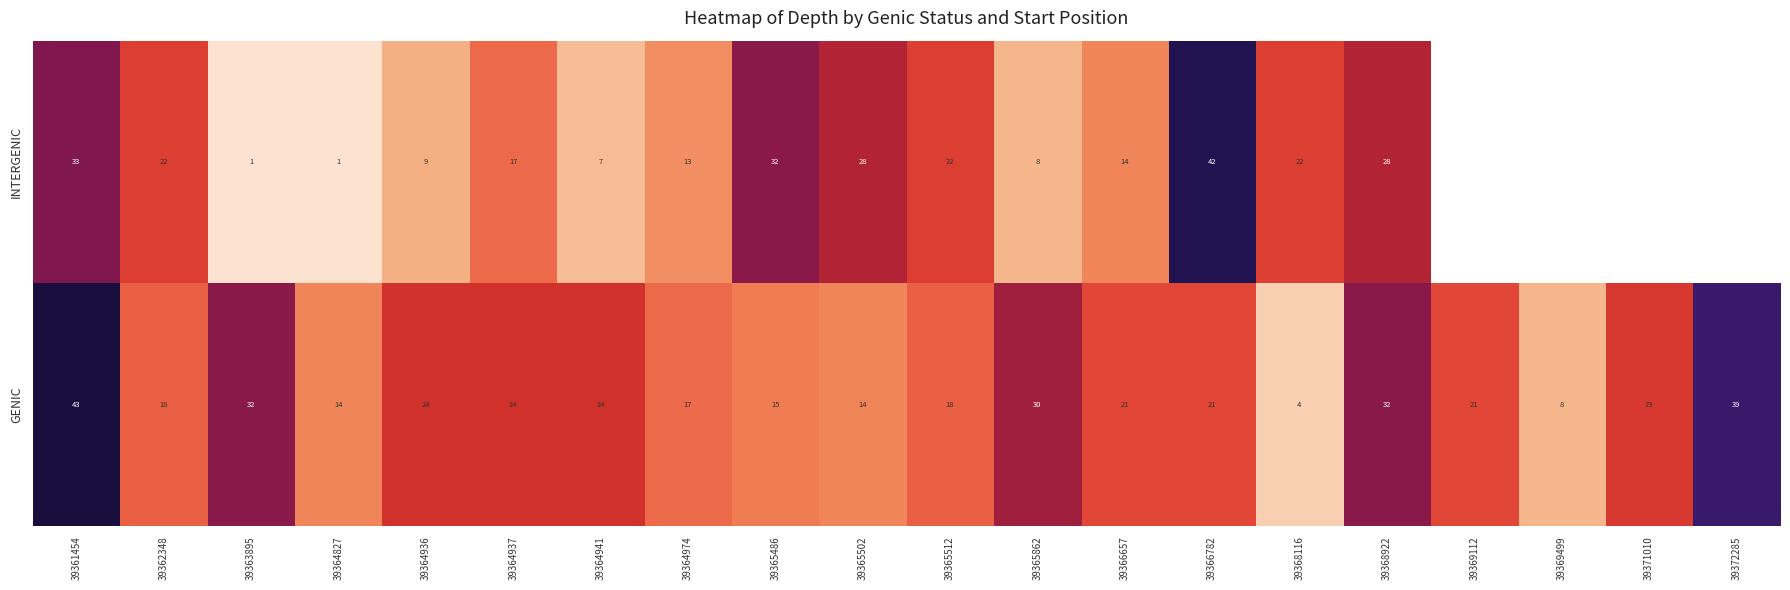

Where is GENIC nearest to the value 23?

39371010